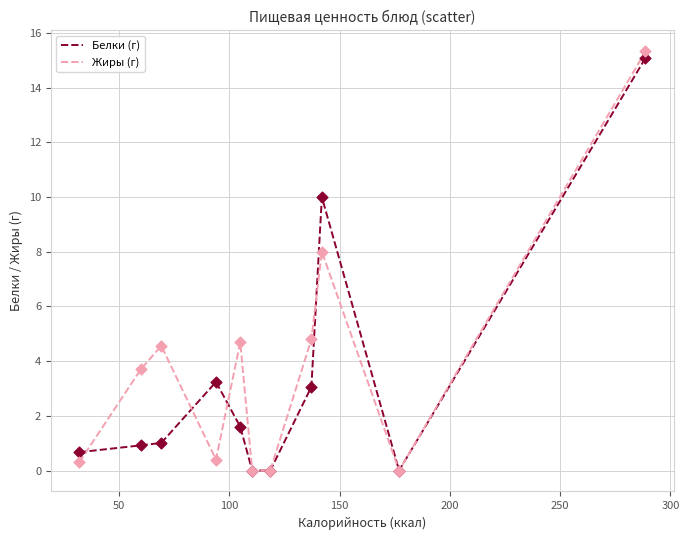

What are all the series names shown in the legend?

Белки (г), Жиры (г)